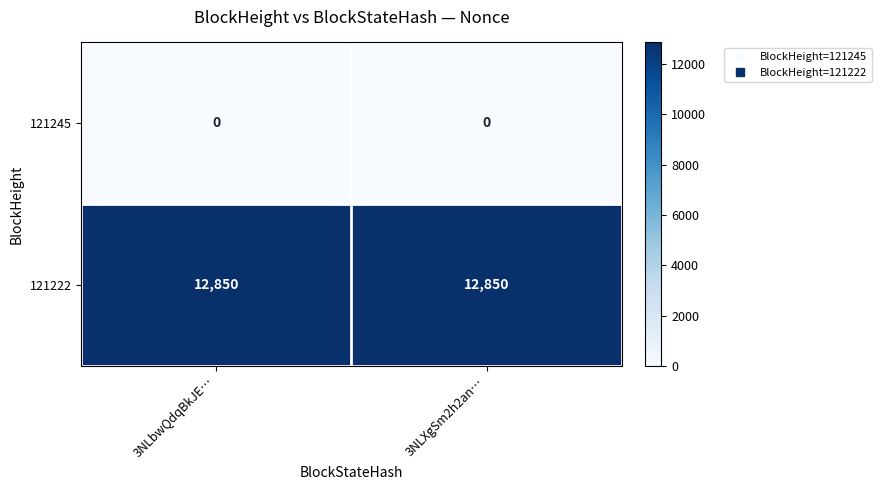

What is the spread (max minus min) of values at 3NLbwQdqBkJE…?

12850